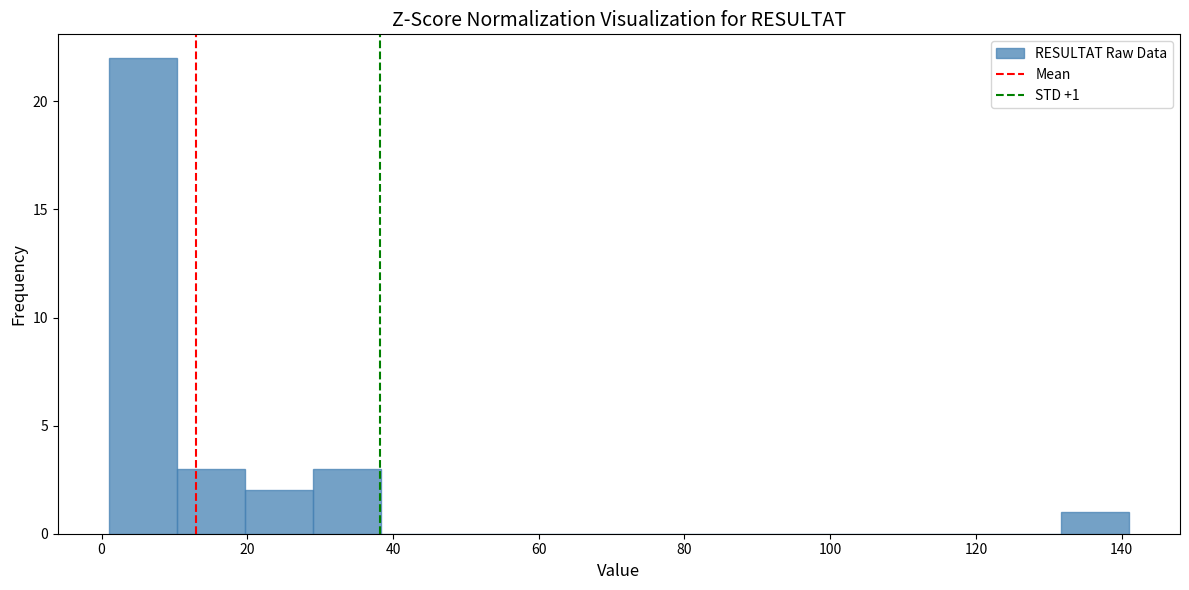

Which range on the x-axis has the tallest bar?

2 to 10